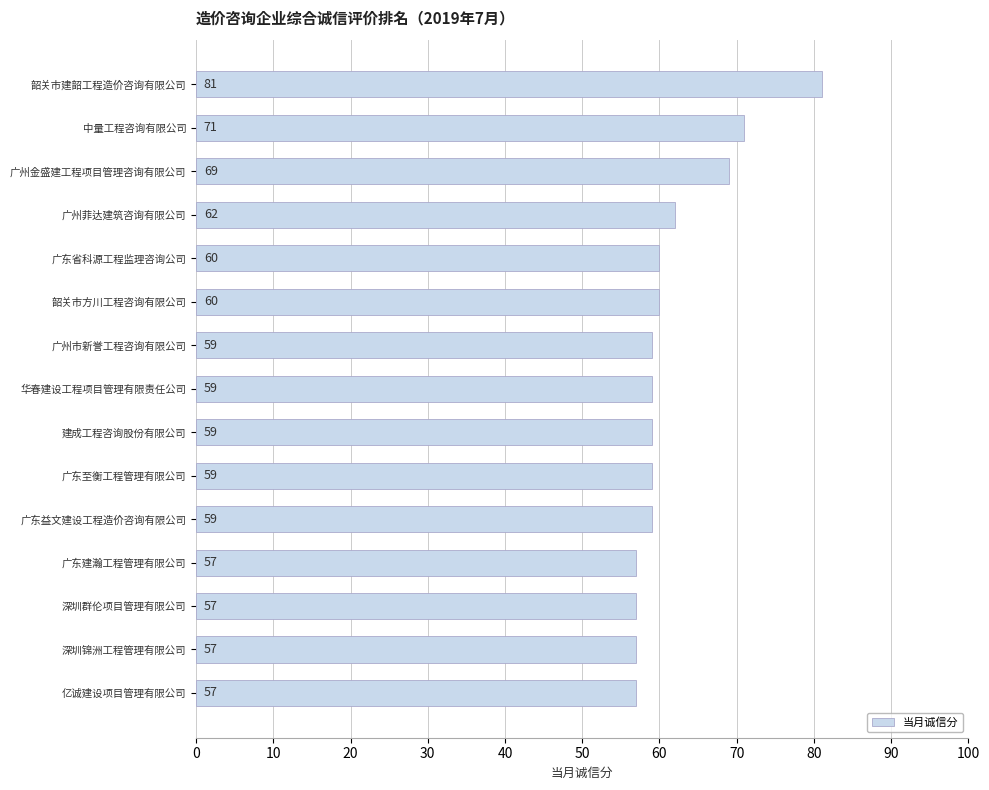

Are the bars grouped side by side (vs. stacked)?

No